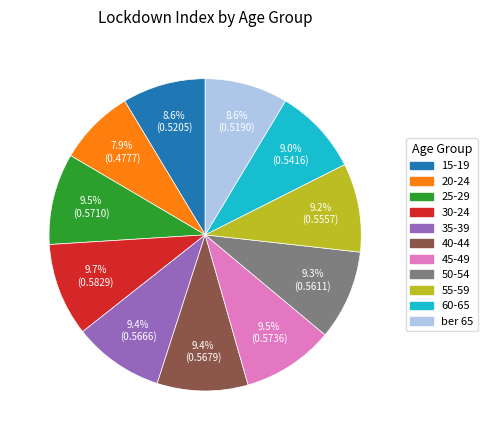

Is ber 65 the majority of the pie?

No